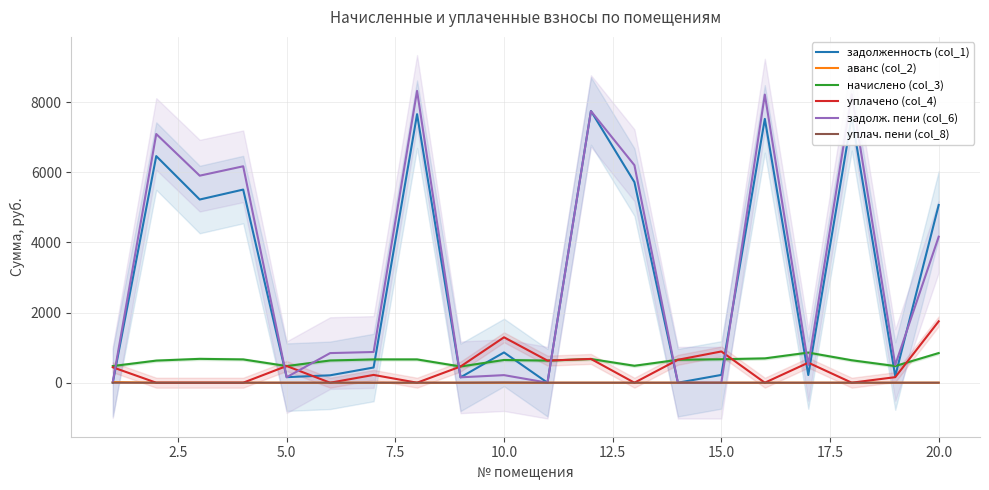

Which series ends up on top after the final intersection of задолженность (col_1) and начислено (col_3)?

задолженность (col_1)